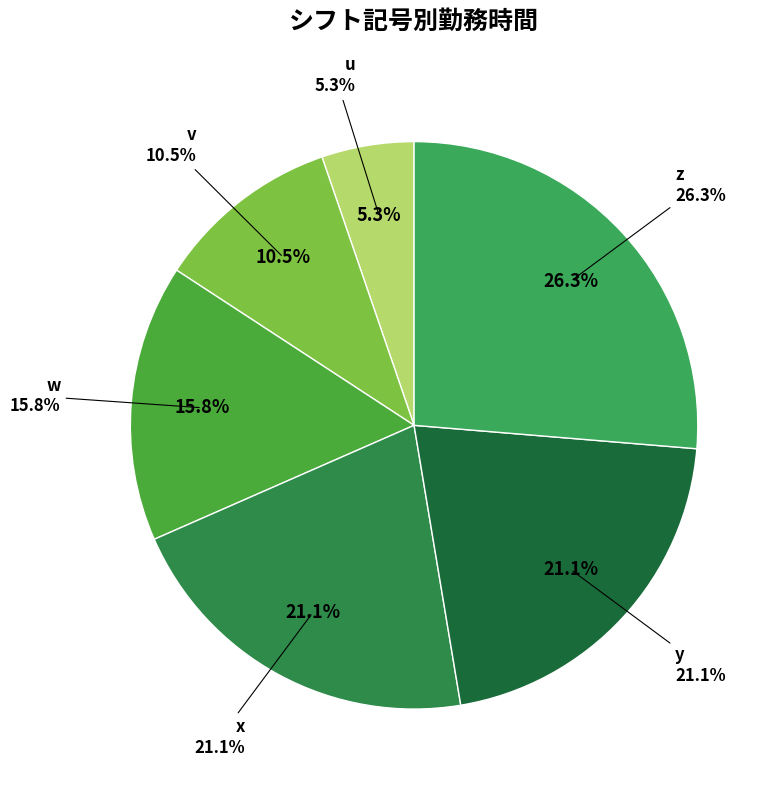

To the nearest percent, what is the difference between the largest and smallest slice percentages?

21%